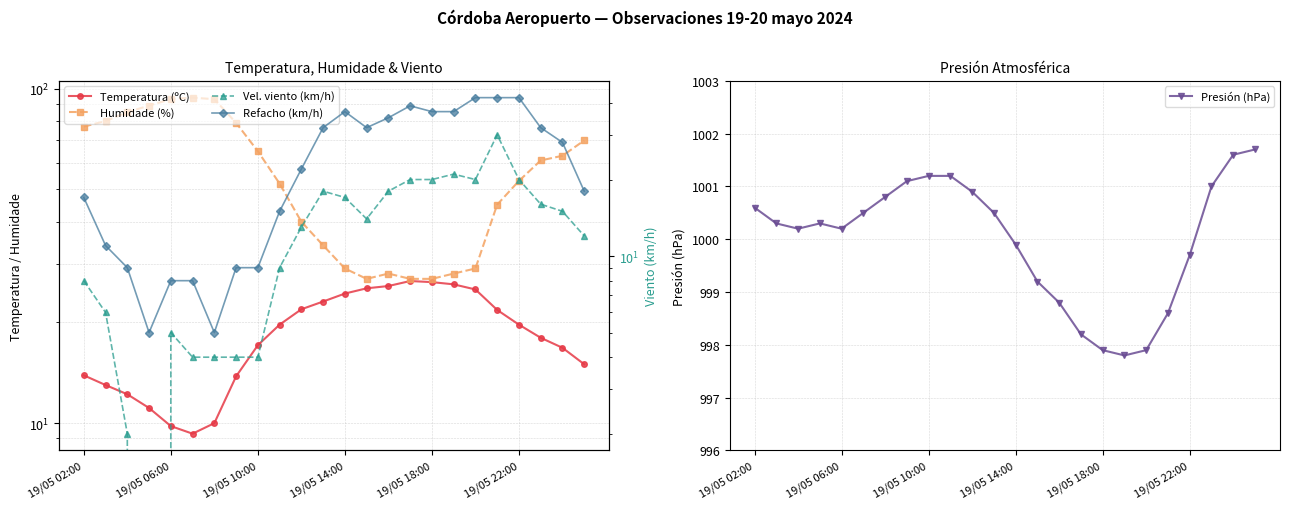

Between 17 and 19, which series saw the biggest shift?

Humidade (%)